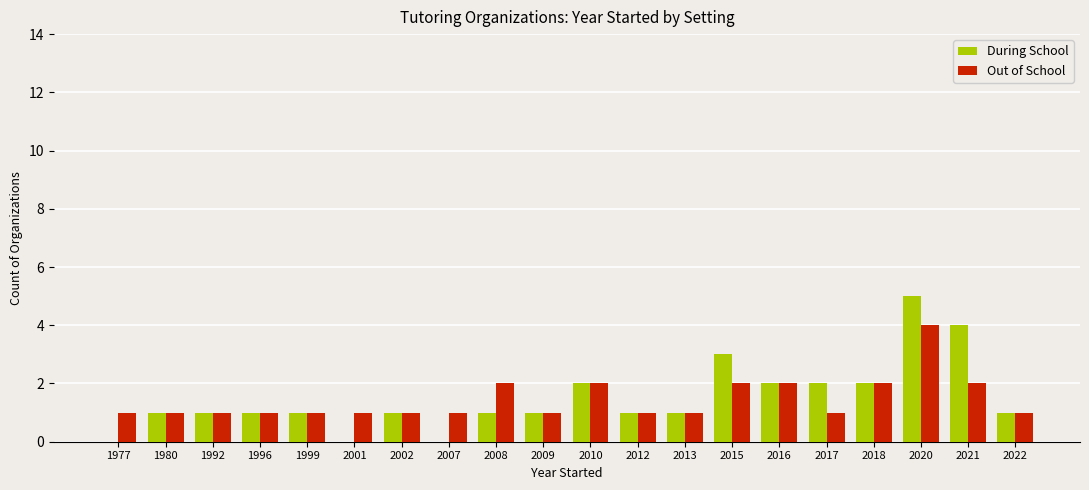

What is the total value across all series at 2008?

3